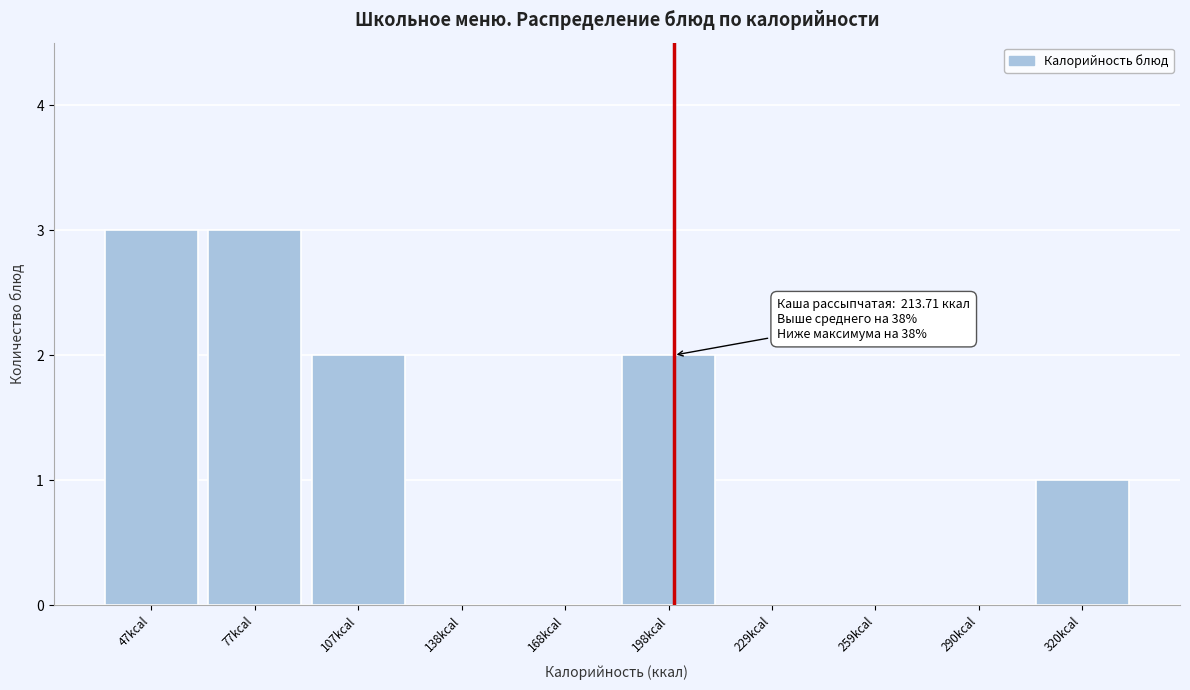

Reading left to right, extract all data points from this chart.

47kcal=3	77kcal=3	107kcal=2	138kcal=0	168kcal=0	198kcal=2	229kcal=0	259kcal=0	290kcal=0	320kcal=1